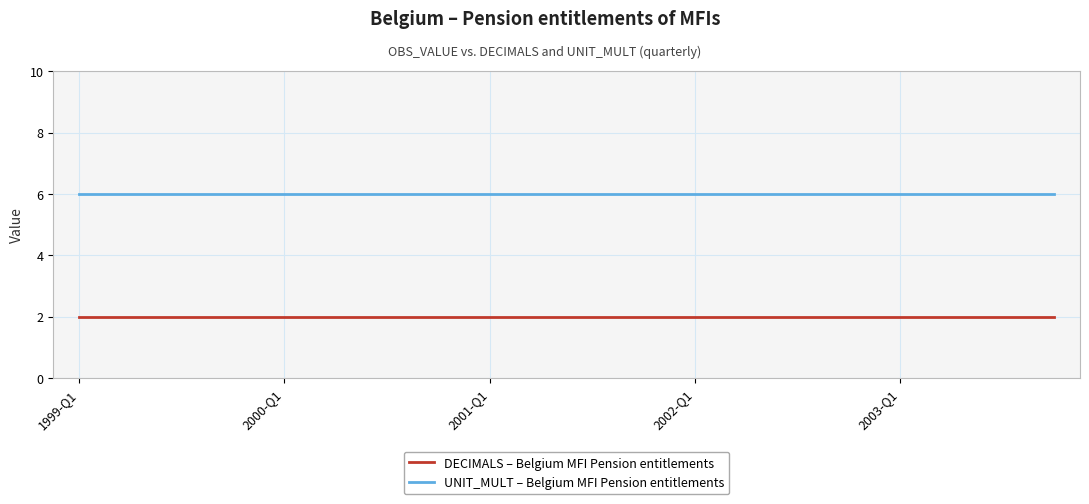

What is the minimum value for UNIT_MULT – Belgium MFI Pension entitlements?

6